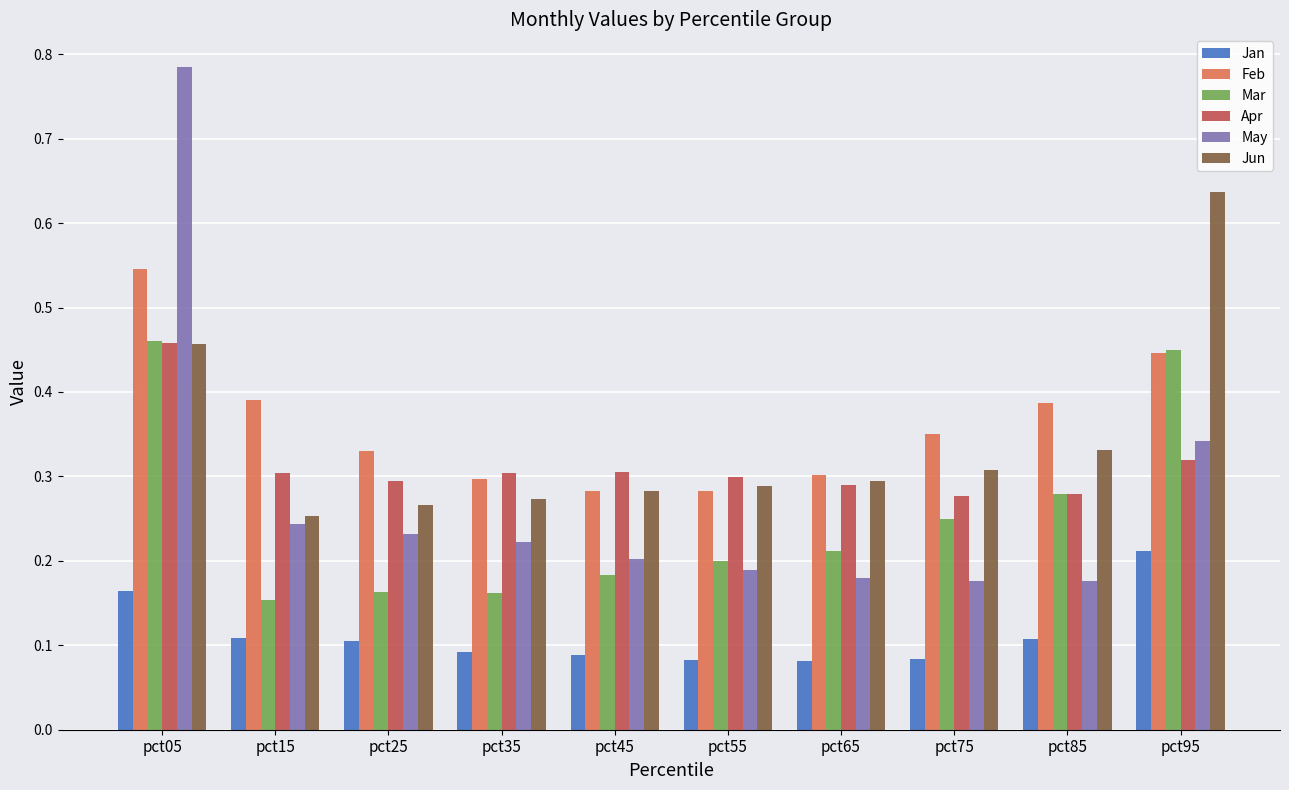

Is the value of Mar at pct55 greater than the value of Feb at pct35?

No